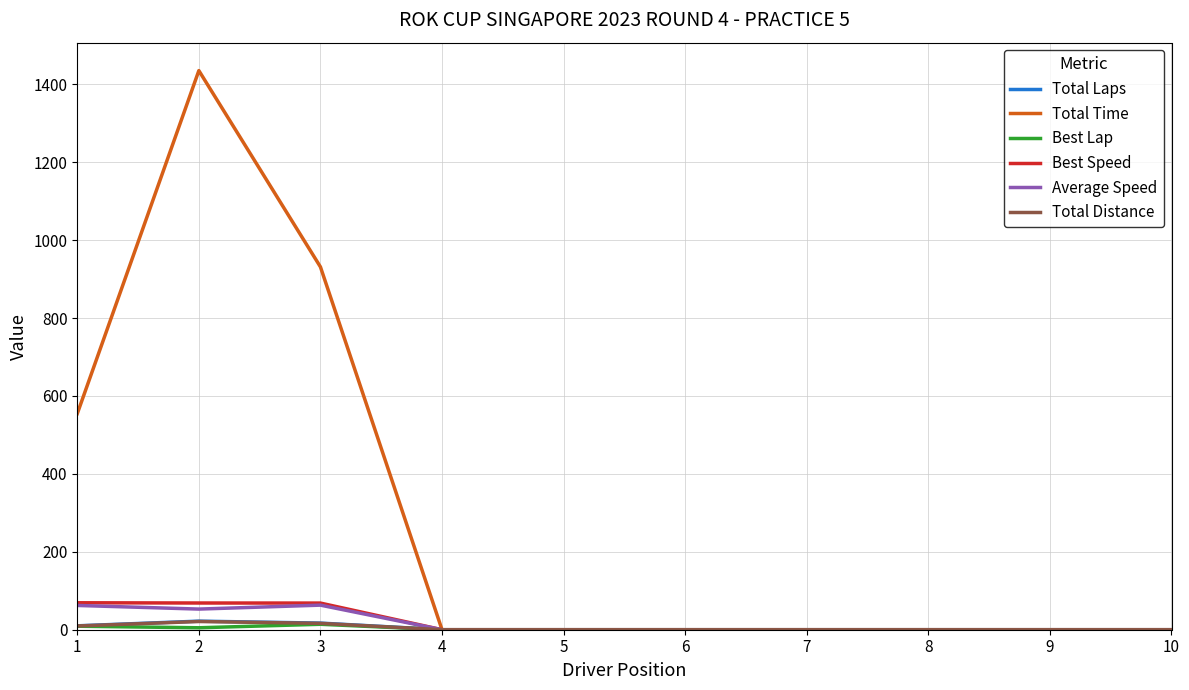

Which series has the widest spread of values?

Total Time